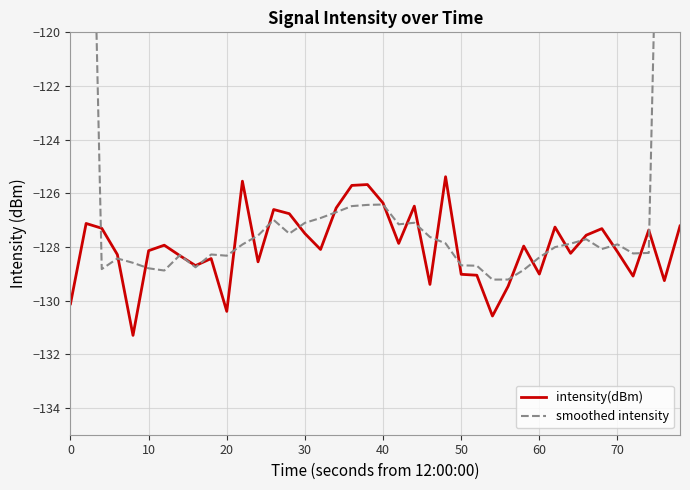

What is the minimum value for intensity(dBm)?

-131.3